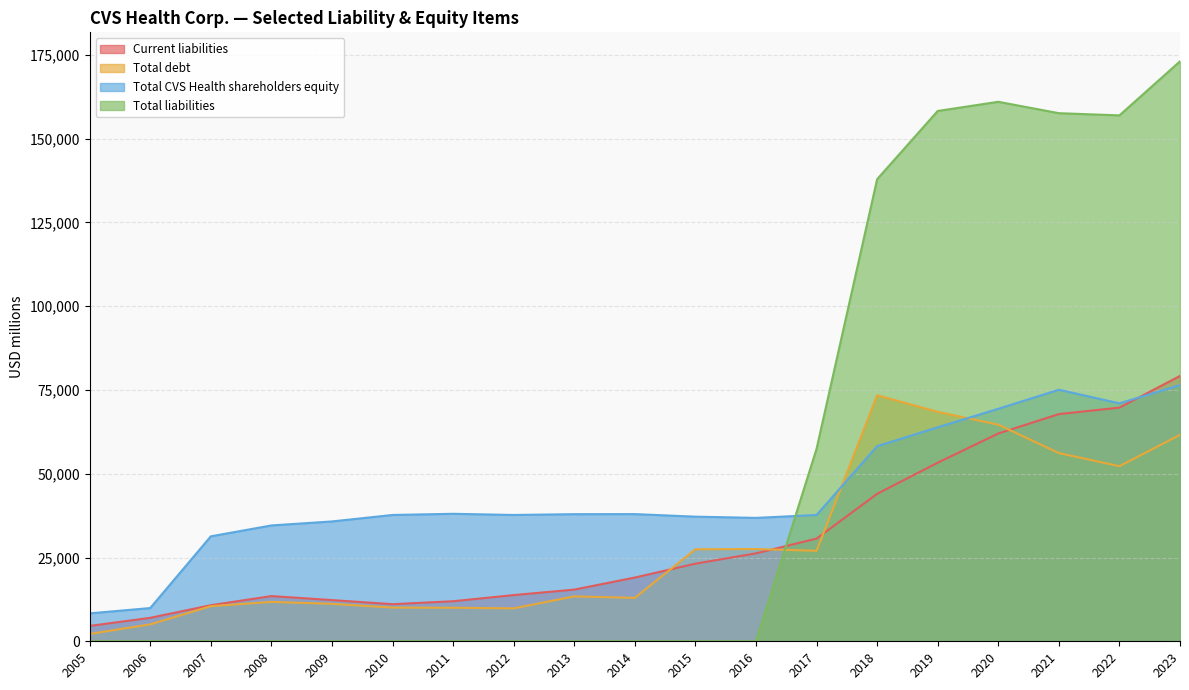

Rank the categories by Total debt value from highest to lowest.

2018, 2019, 2020, 2023, 2021, 2022, 2016, 2015, 2017, 2013, 2014, 2008, 2009, 2007, 2010, 2011, 2012, 2006, 2005